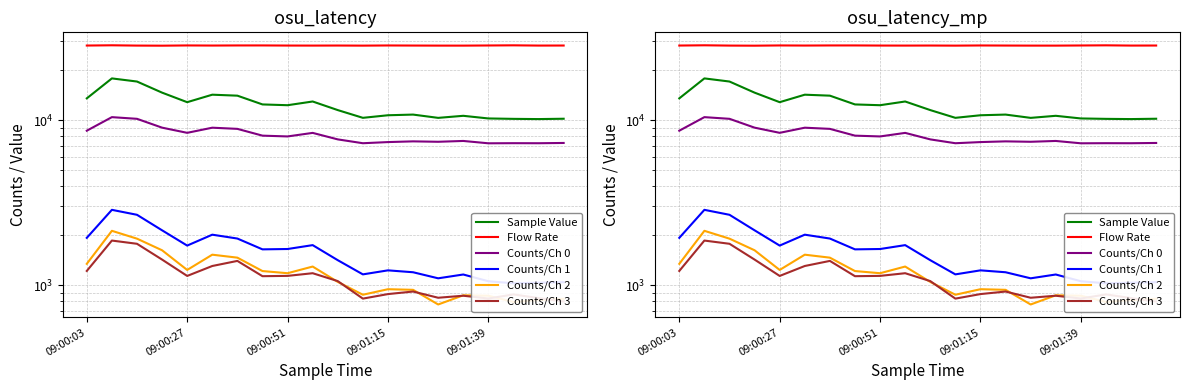

True or false: Sample Value and Counts/Ch 2 cross at least once.

False